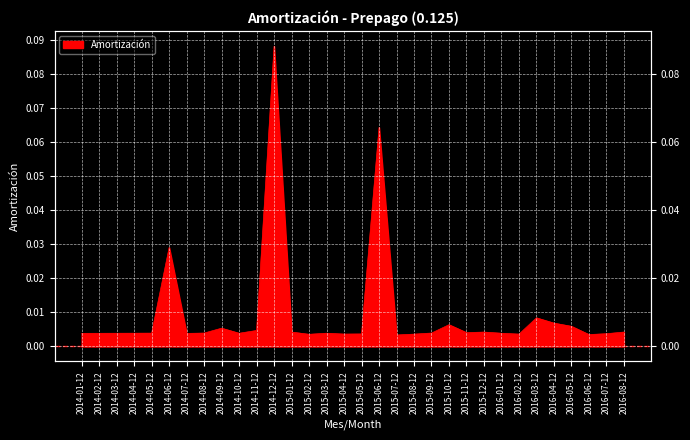

Reading right to left, transcribe all the data shown in this chart.

2016-08-12=0.0	2016-07-12=0.0	2016-06-12=0.0	2016-05-12=0.0	2016-04-12=0.0	2016-03-12=0.0	2016-02-12=0.0	2016-01-12=0.0	2015-12-12=0.0	2015-11-12=0.0	2015-10-12=0.0	2015-09-12=0.0	2015-08-12=0.0	2015-07-12=0.0	2015-06-12=0.1	2015-05-12=0.0	2015-04-12=0.0	2015-03-12=0.0	2015-02-12=0.0	2015-01-12=0.0	2014-12-12=0.1	2014-11-12=0.0	2014-10-12=0.0	2014-09-12=0.0	2014-08-12=0.0	2014-07-12=0.0	2014-06-12=0.0	2014-05-12=0.0	2014-04-12=0.0	2014-03-12=0.0	2014-02-12=0.0	2014-01-12=0.0